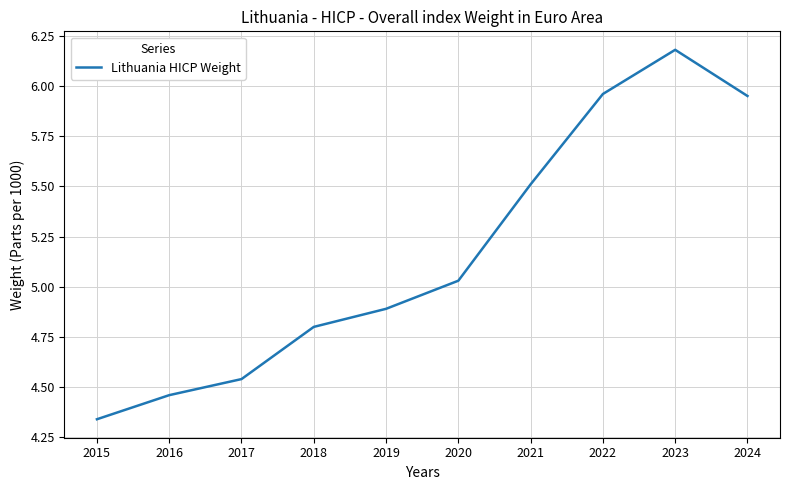

Count the number of categories in the chart.

10